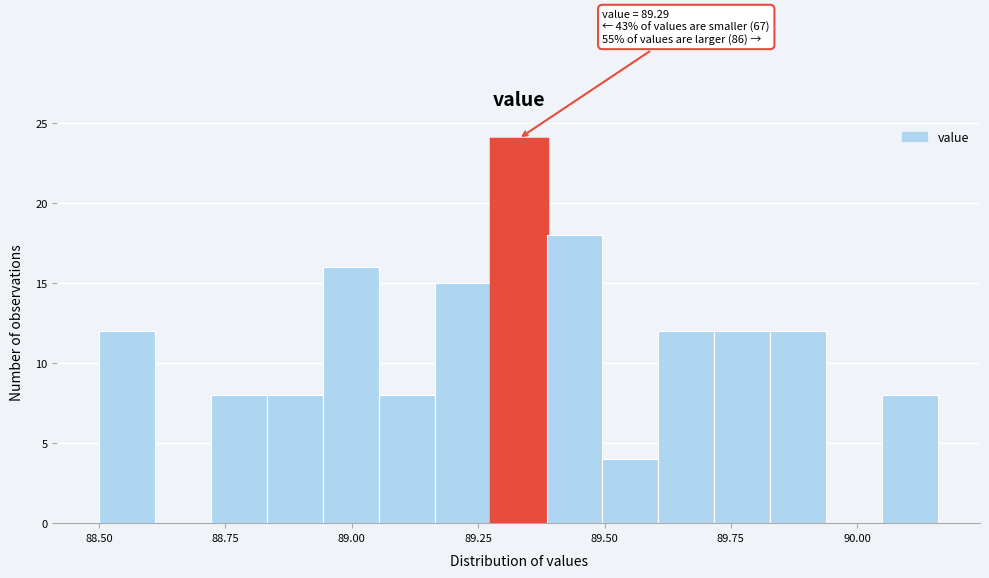

Around what value on the x-axis is the tallest bar? Give the approximate position of its centre, as read against the axis.

89.35